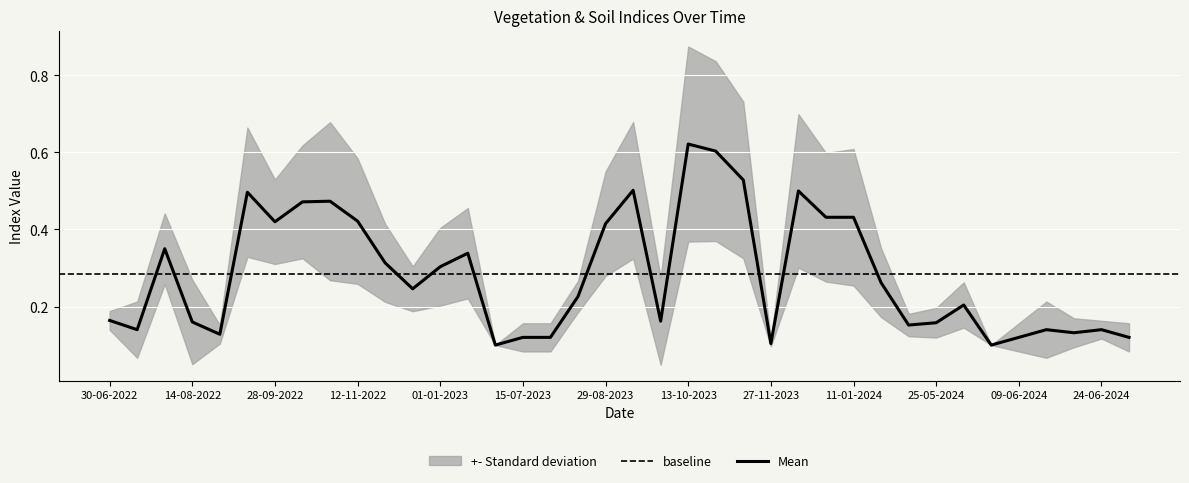

The value of Mean at 09-06-2024 is 0.0. True or false?

False